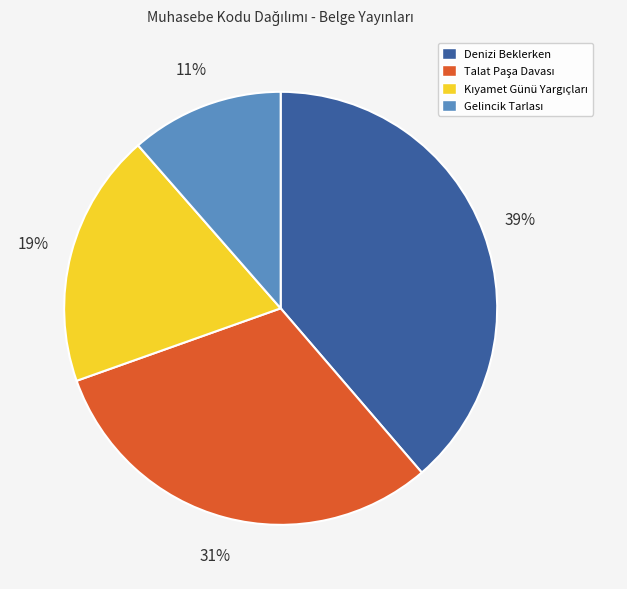

How many segments does this pie chart have?

4